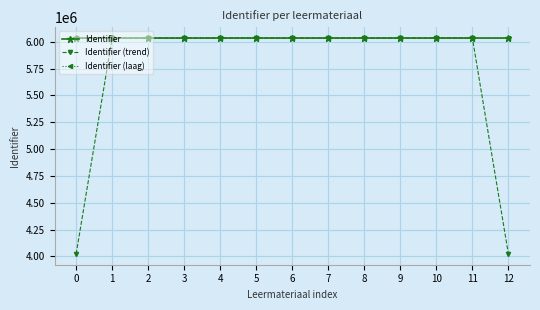

Which series has the widest spread of values?

Identifier (trend)